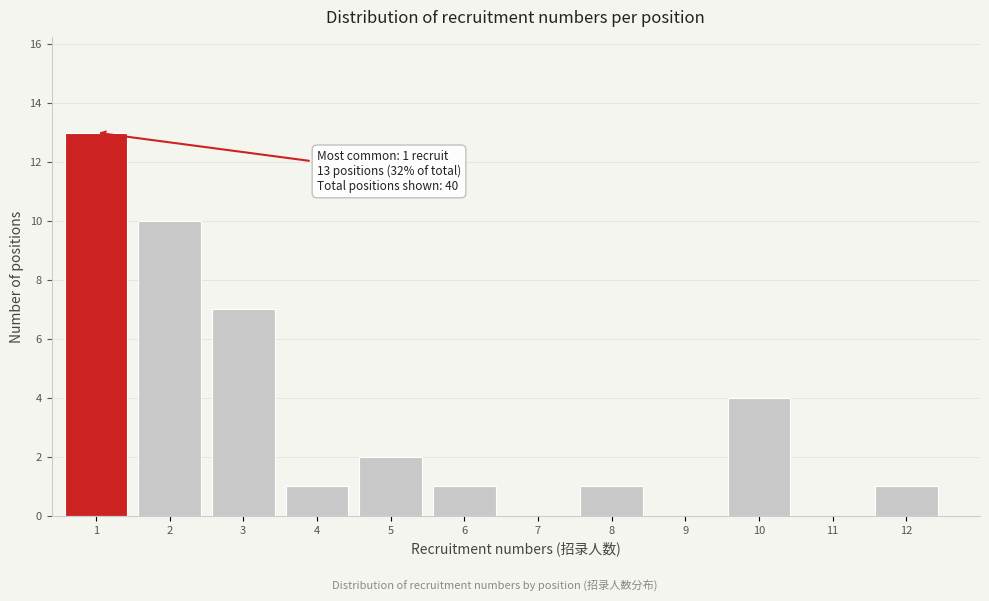

Reading left to right, list all the values displayed in this chart.

1=13	2=10	3=7	4=1	5=2	6=1	7=0	8=1	9=0	10=4	11=0	12=1